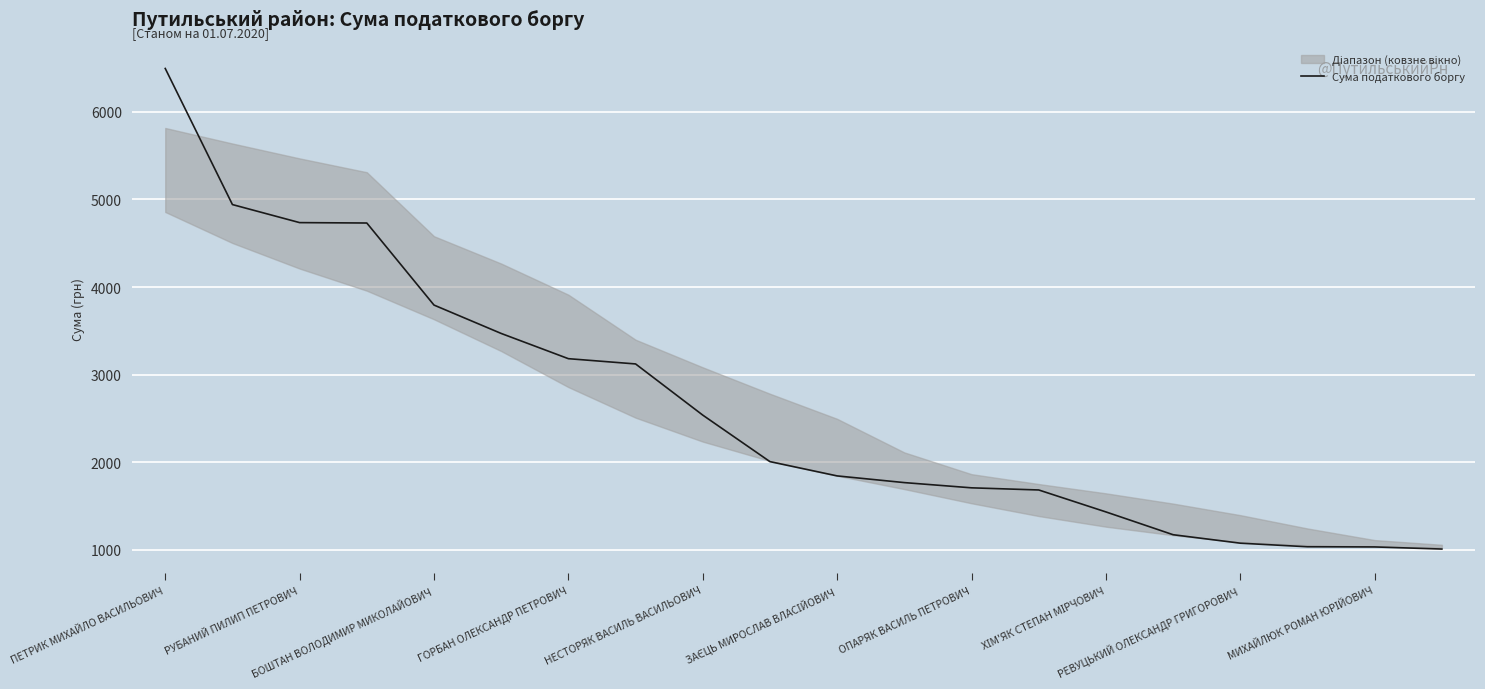

What is the difference between the second highest and second lowest values?

3908.1